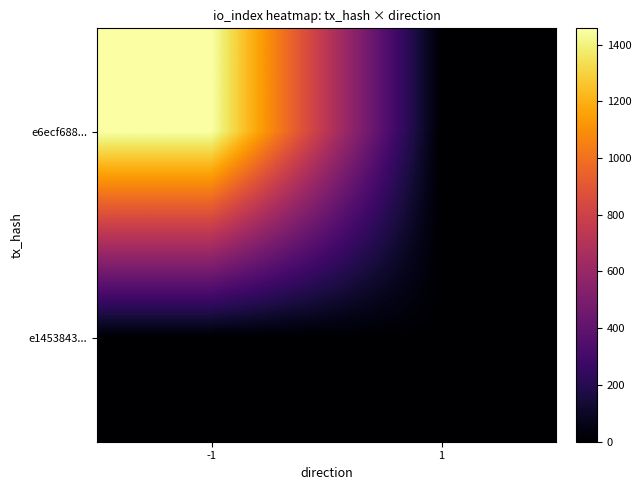

List the series in order of their overall mean, highest first.

e6ecf688..., e1453843...